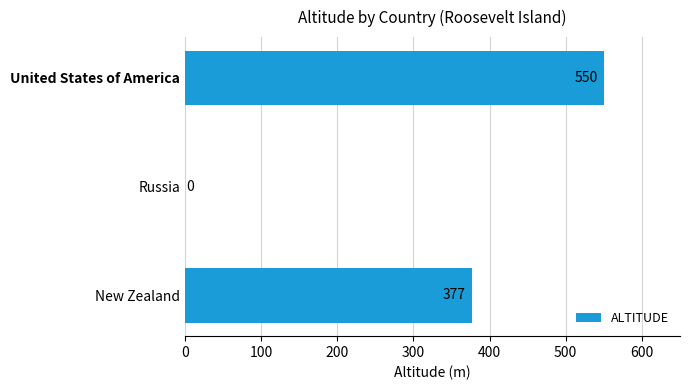

Are the bars horizontal?

Yes